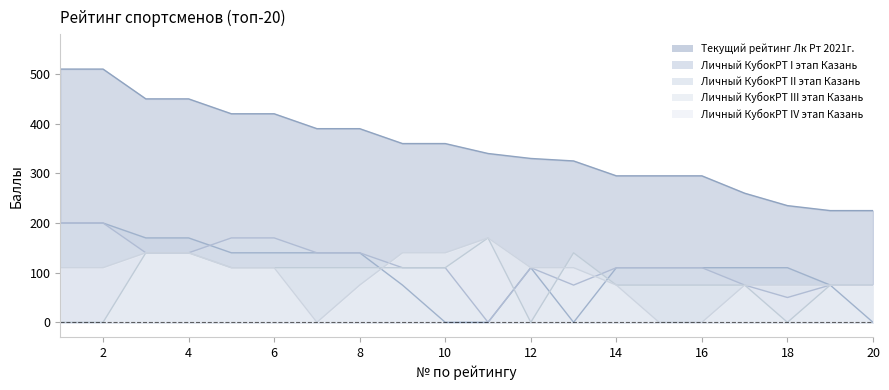

The value of Текущий рейтинг Лк Рт 2021г. at 8 is 255. True or false?

False